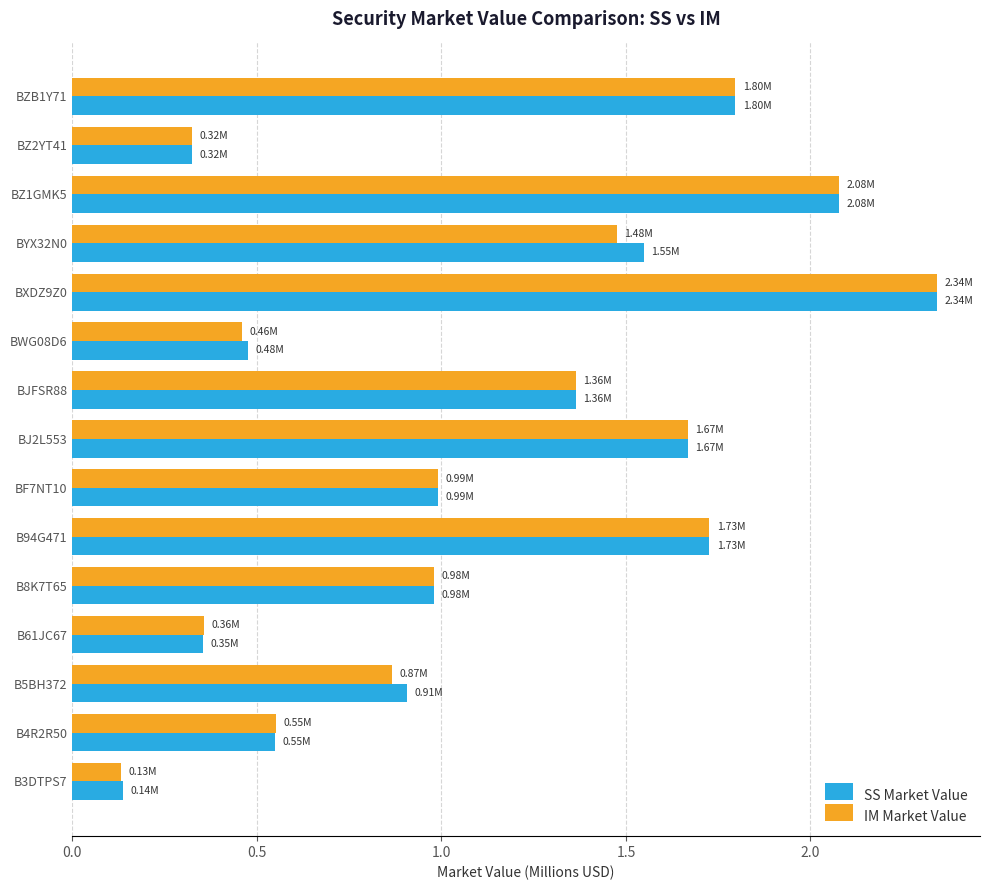

Which series has the widest spread of values?

IM Market Value